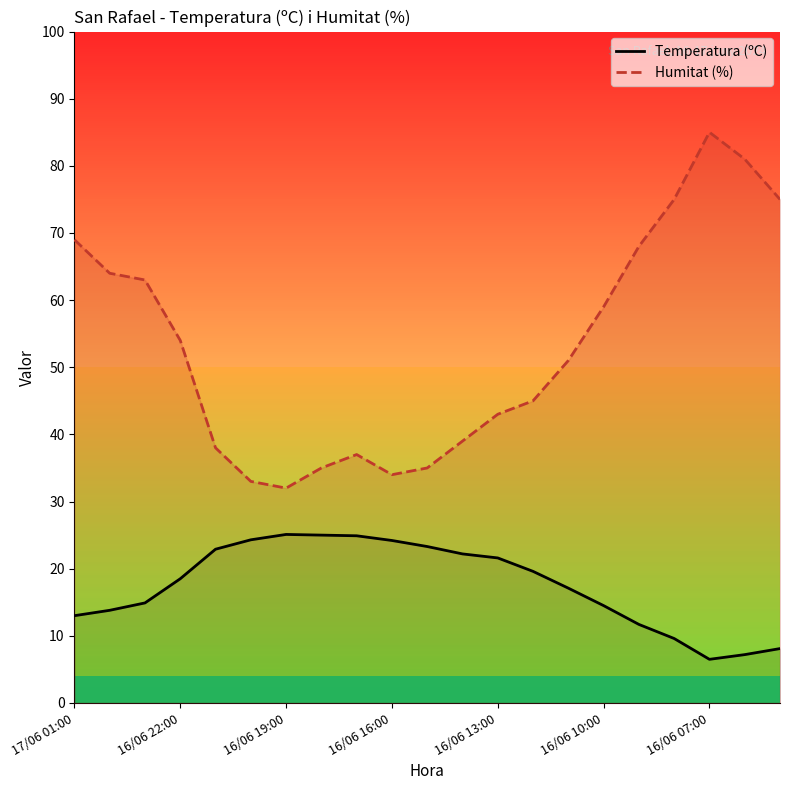

At which category is the sum across all series the highest?

16/06 07:00